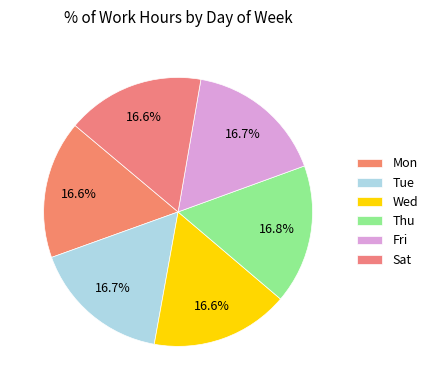

What is the ratio of the value at Wed to the value at Tue?

1.0